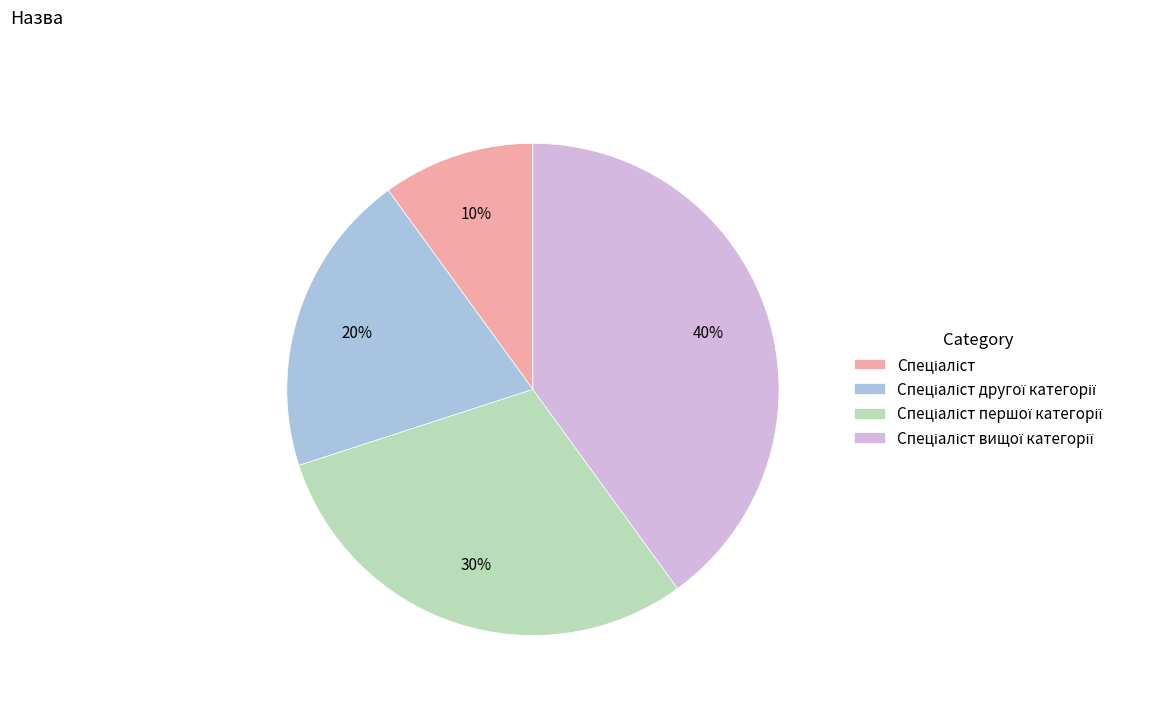

To the nearest percent, what is the average slice percentage?

25%